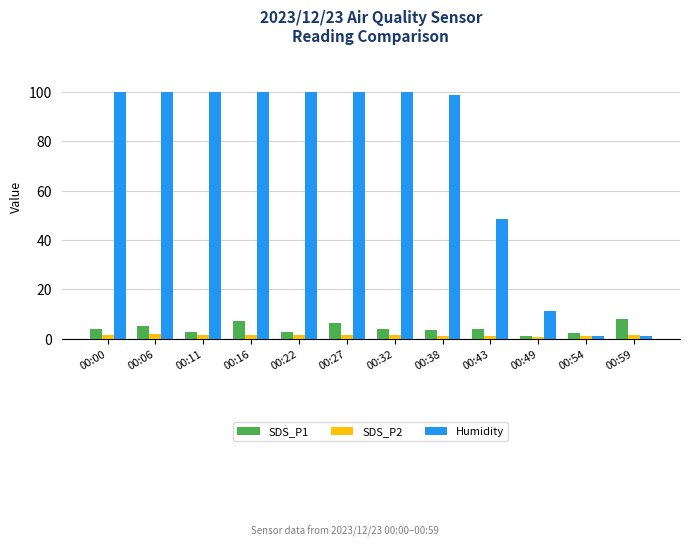

Count the number of categories in the chart.

12